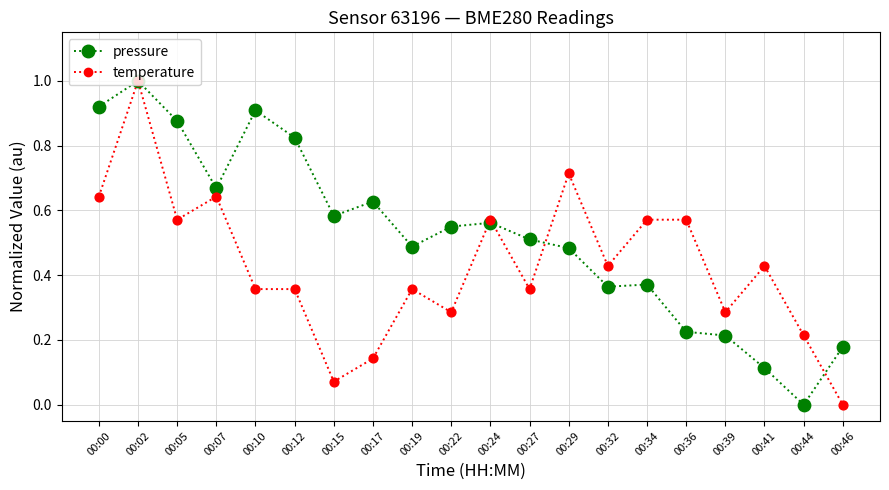

What are all the series names shown in the legend?

pressure, temperature